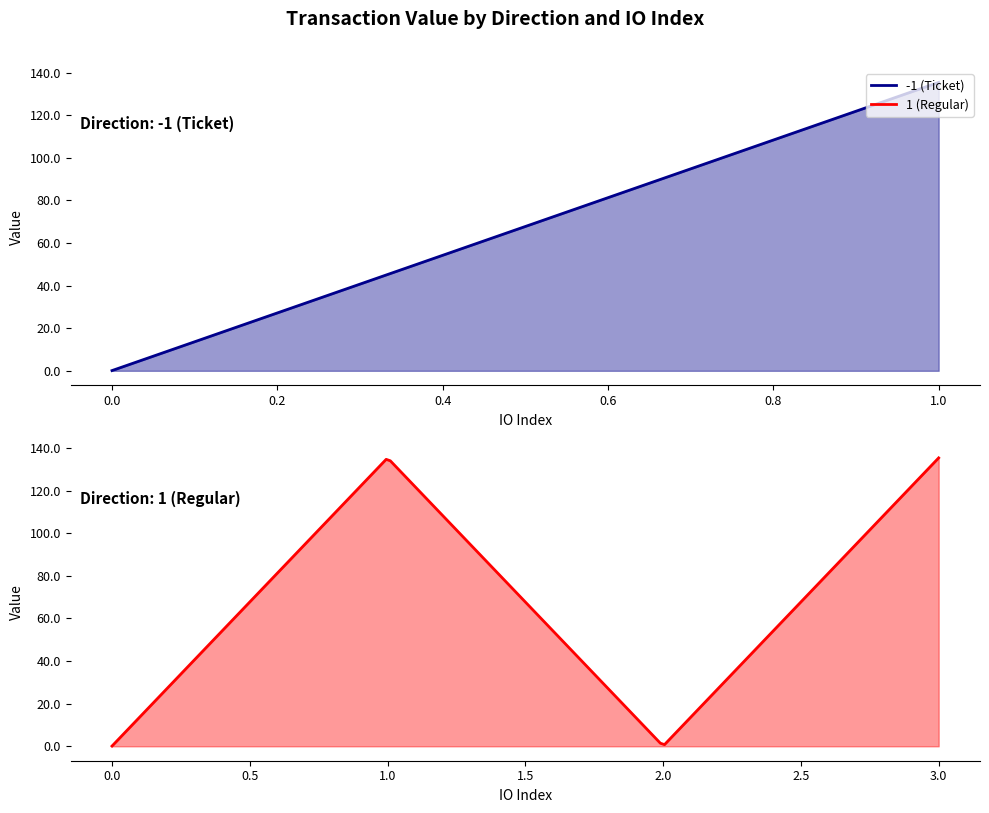

True or false: Regular and Ticket intersect in this chart.

False